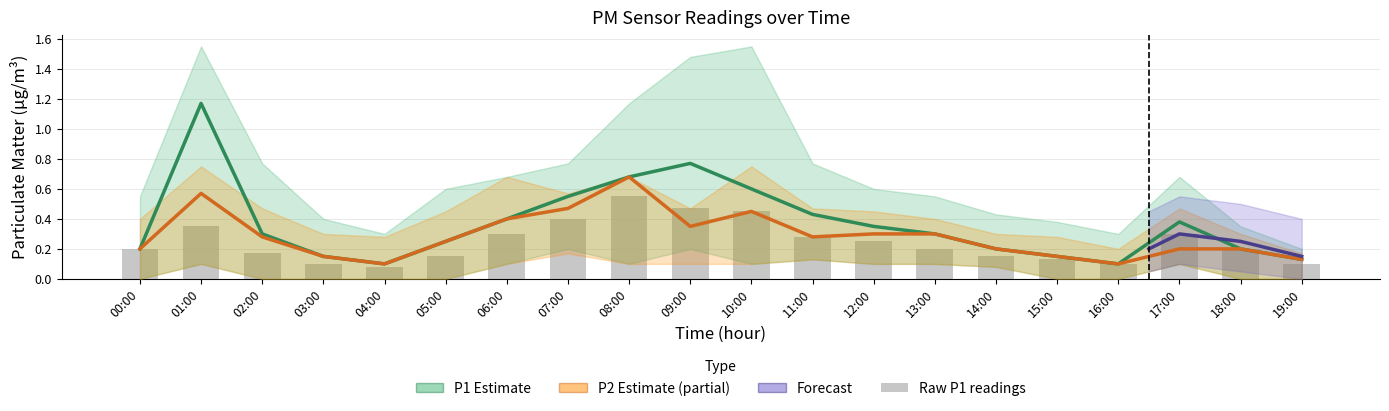

Count the number of categories in the chart.

20